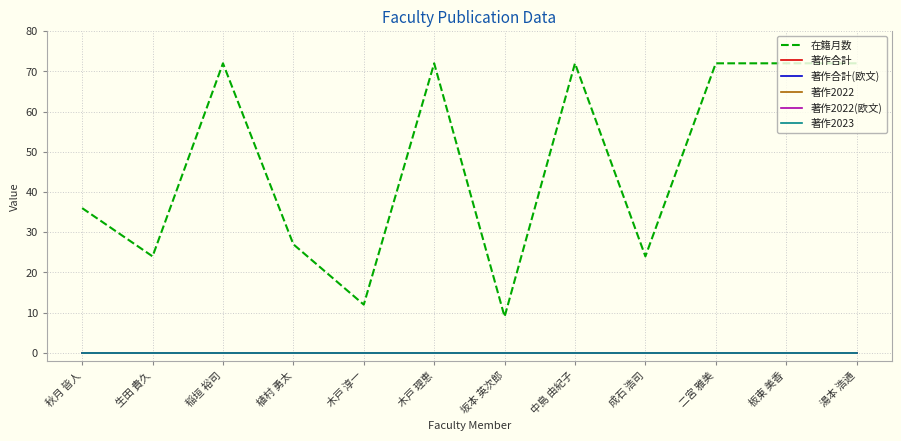

True or false: 著作2022(欧文) and 著作2022 cross at least once.

False